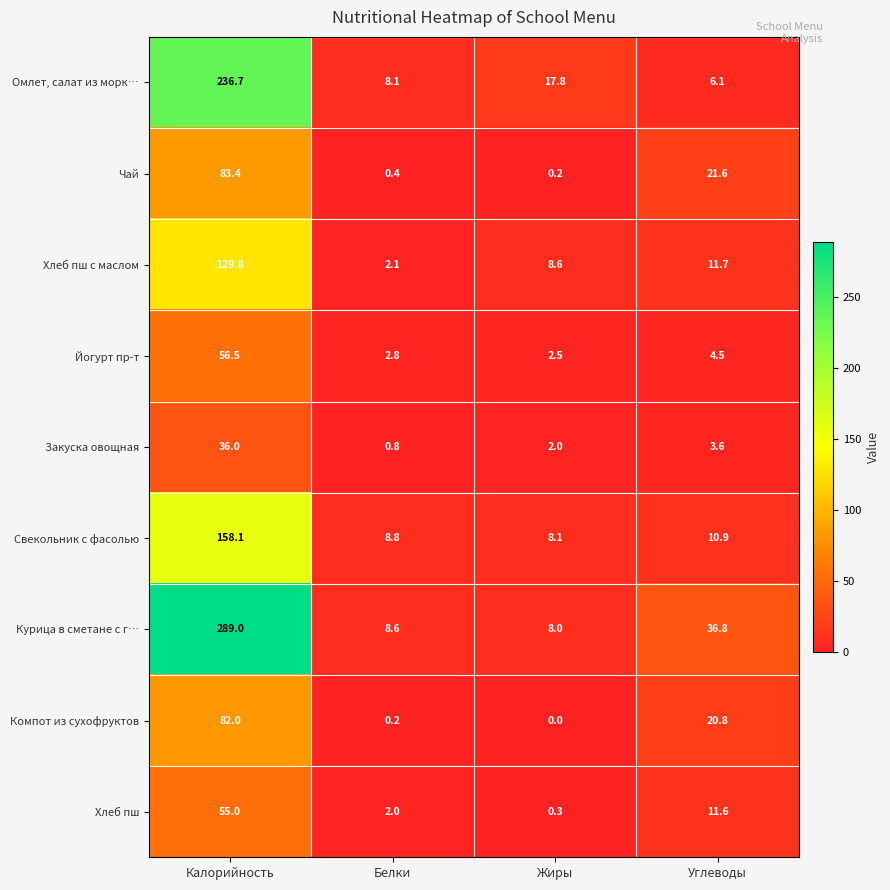

How many categories are shown in the chart?

4